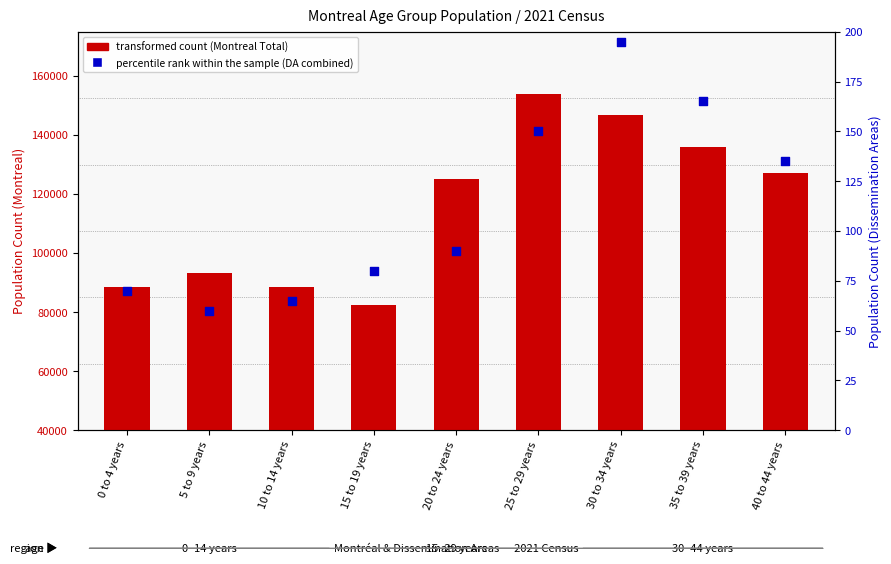

What are all the series names shown in the legend?

transformed count, percentile rank within the sample